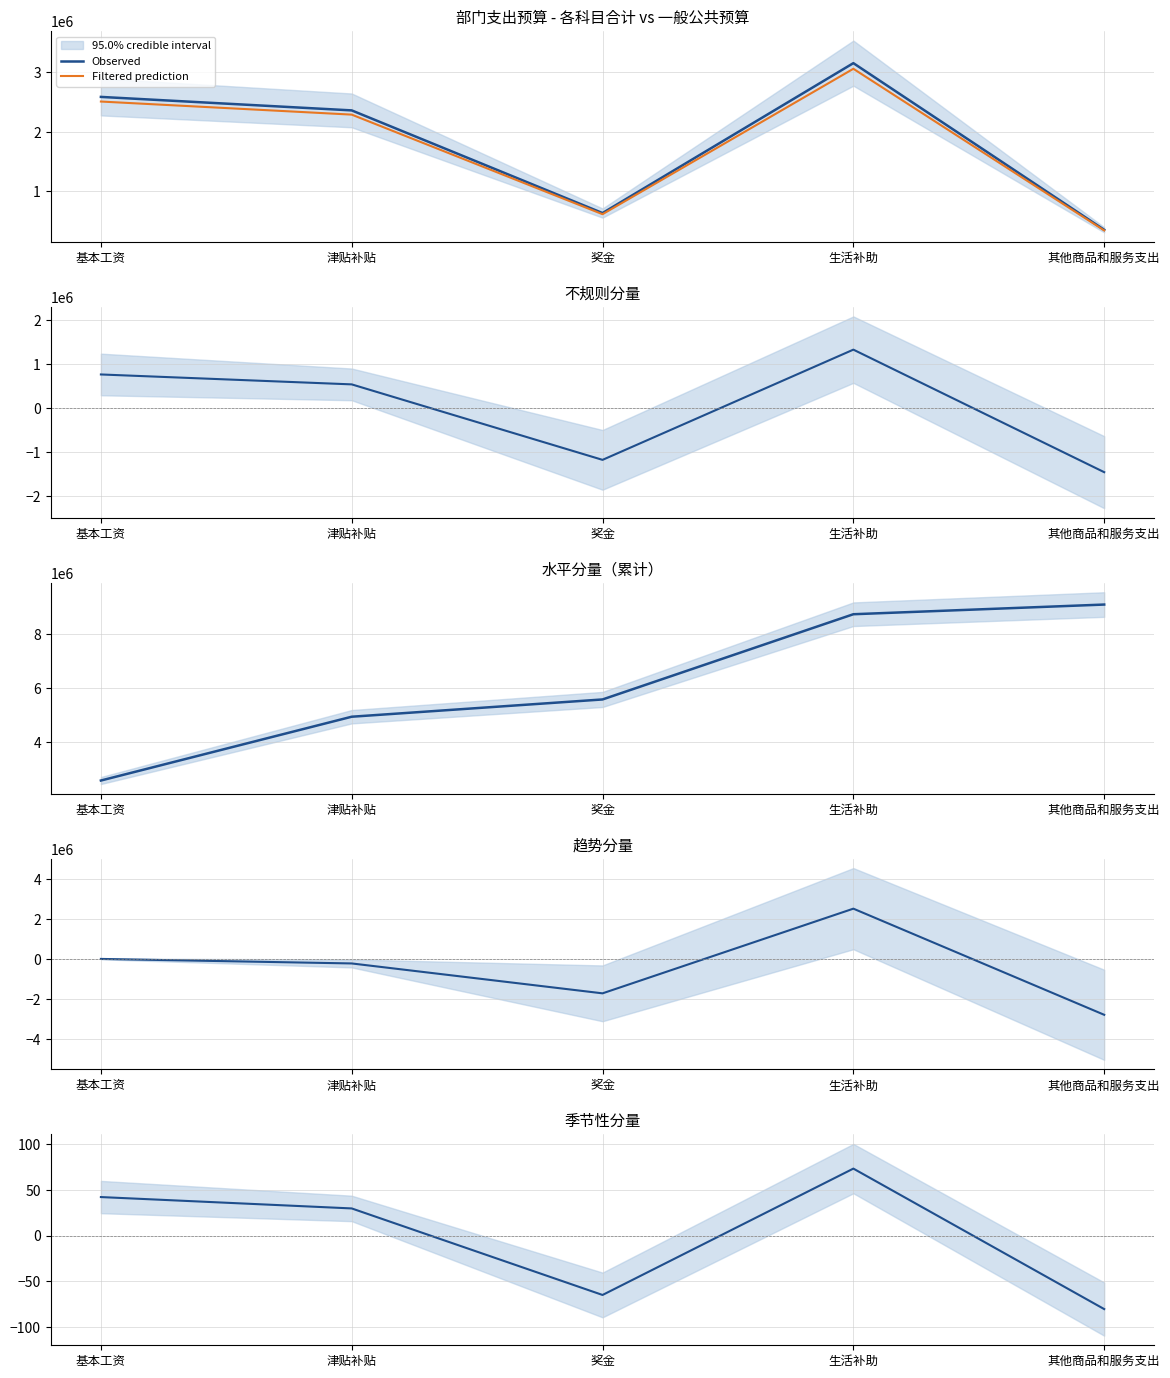

Reading left to right, what are all the values shown in this chart?

Observed: 基本工资=2585364.0	津贴补贴=2359296.0	奖金=638567.0	生活补助=3151200.0	其他商品和服务支出=358000.0
Filtered prediction: 基本工资=2507803.1	津贴补贴=2288517.1	奖金=619410.0	生活补助=3056664.0	其他商品和服务支出=347260.0
Irregular: 基本工资=766878.6	津贴补贴=540810.6	奖金=-1179918.4	生活补助=1332714.6	其他商品和服务支出=-1460485.4
Level: 基本工资=2585364.0	津贴补贴=4944660.0	奖金=5583227.0	生活补助=8734427.0	其他商品和服务支出=9092427.0
Trend: 基本工资=0.0	津贴补贴=-226068.0	奖金=-1720729.0	生活补助=2512633.0	其他商品和服务支出=-2793200.0
Seasonal: 基本工资=42.2	津贴补贴=29.7	奖金=-64.9	生活补助=73.3	其他商品和服务支出=-80.3